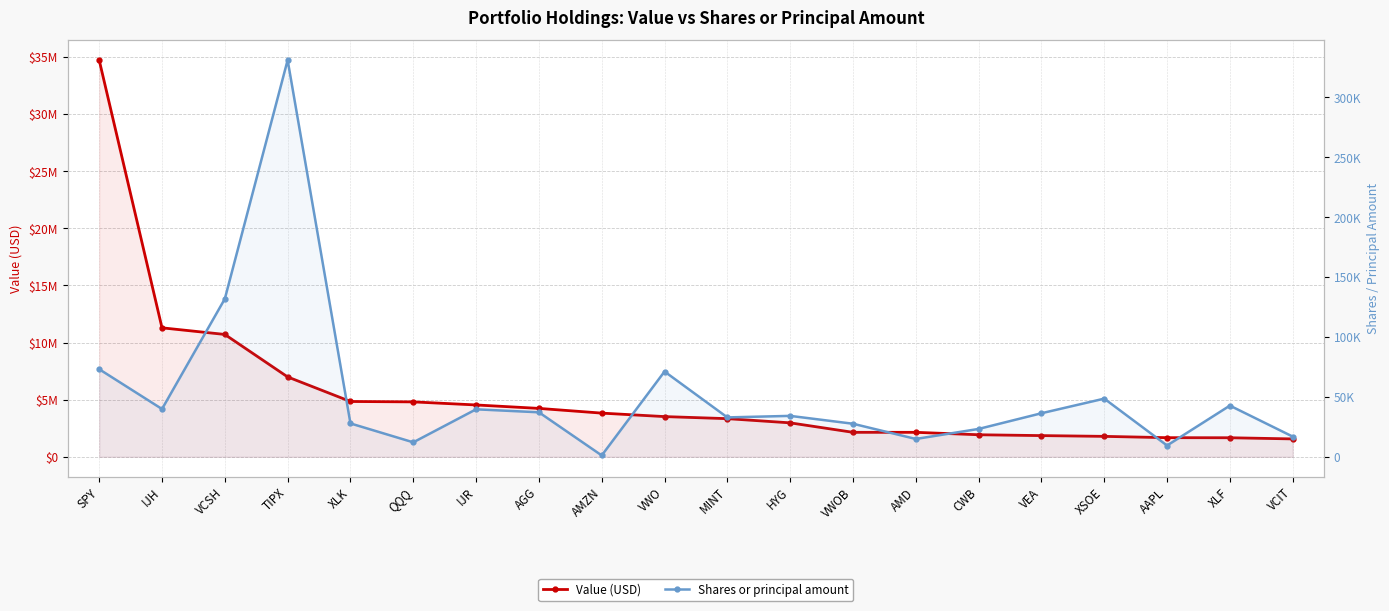

Read the Shares or principal amount value at VWOB, to the nearest 10.

27590